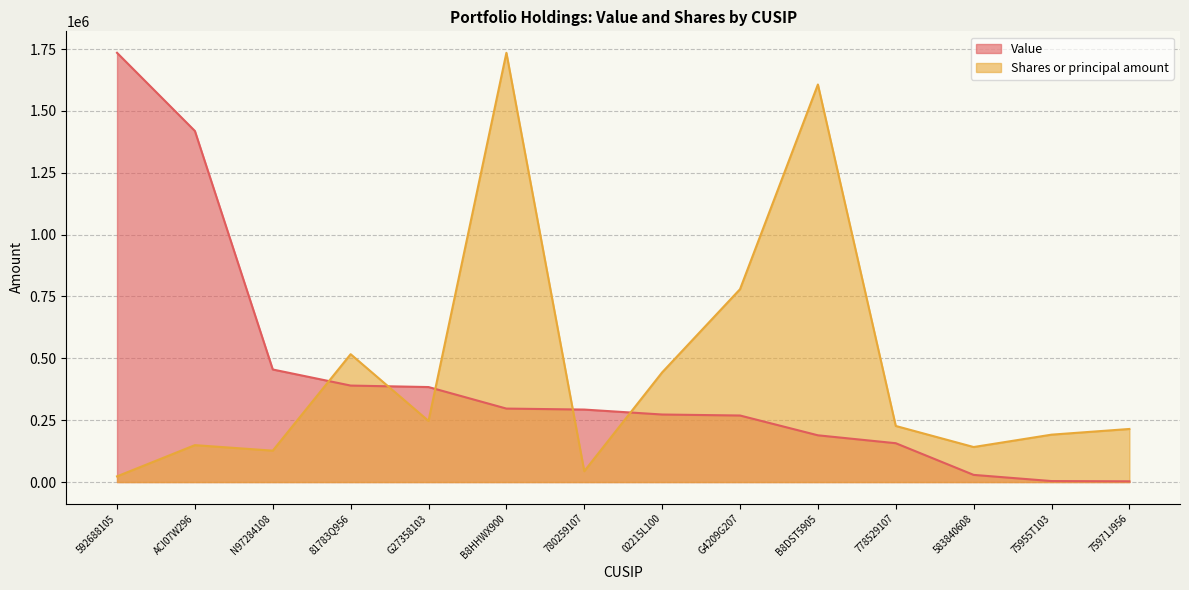

What are all the series names shown in the legend?

Value, Shares or principal amount